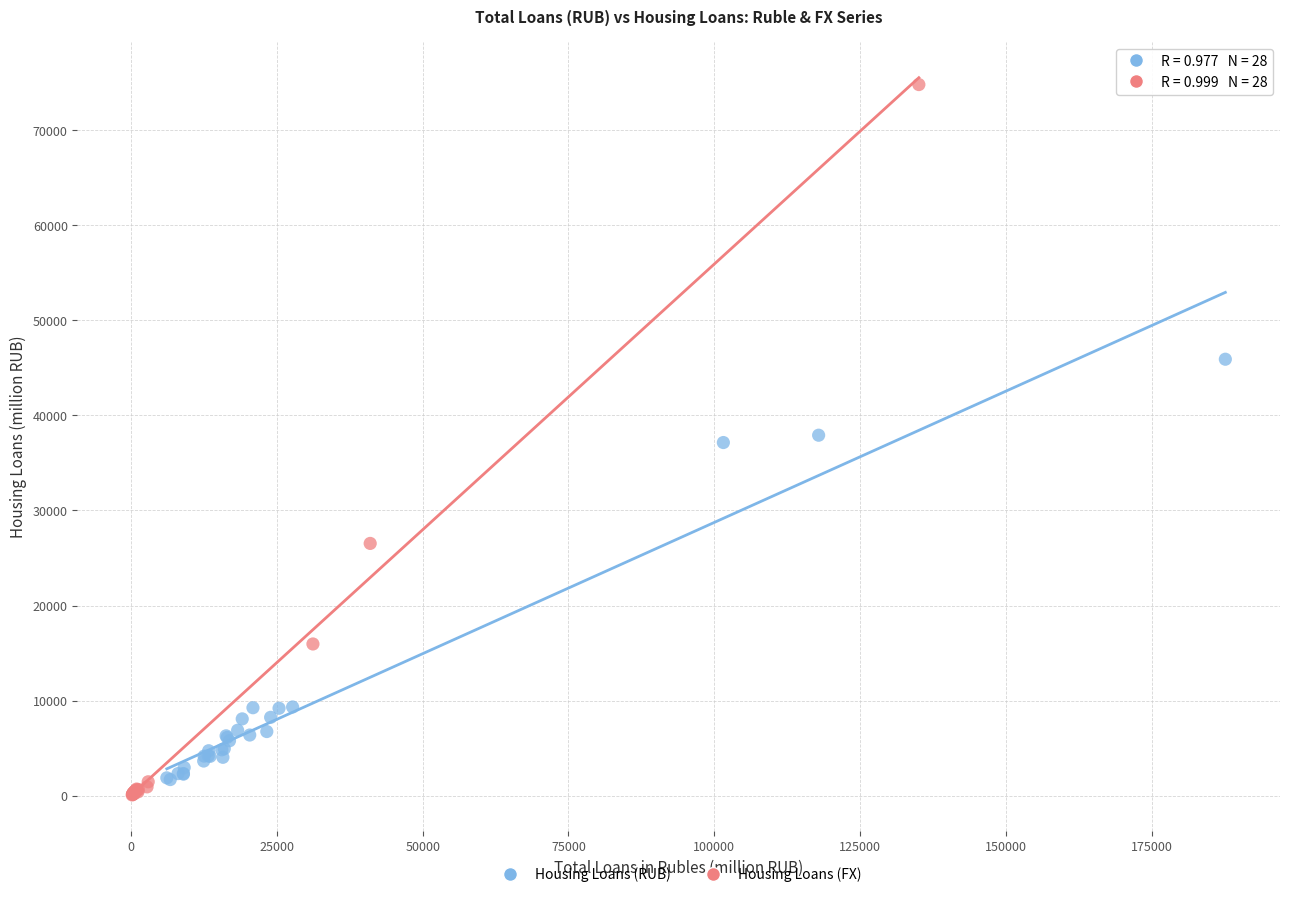

What are all the series names shown in the legend?

Housing Loans (RUB), Housing Loans (FX)